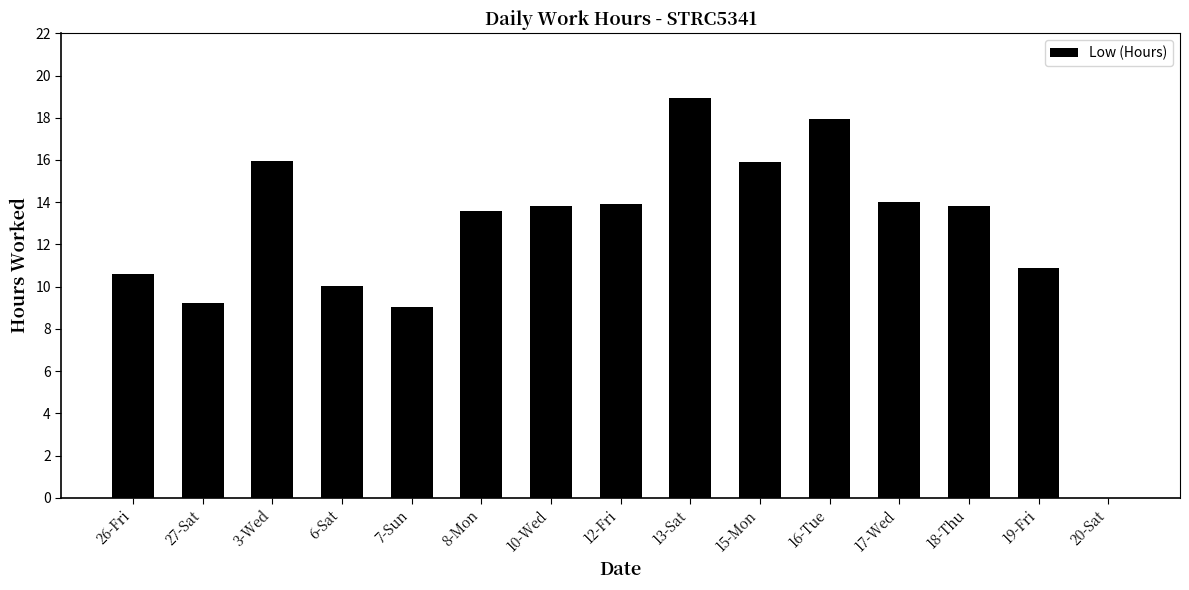

What is the sum of the values at 12-Fri and 10-Wed?

27.7